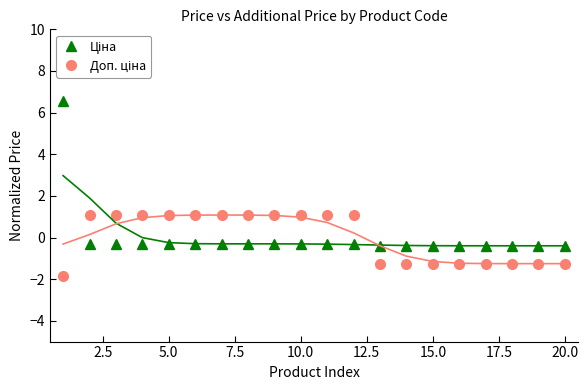

Rank the series by their average value, from highest to lowest.

Ціна, Доп. ціна